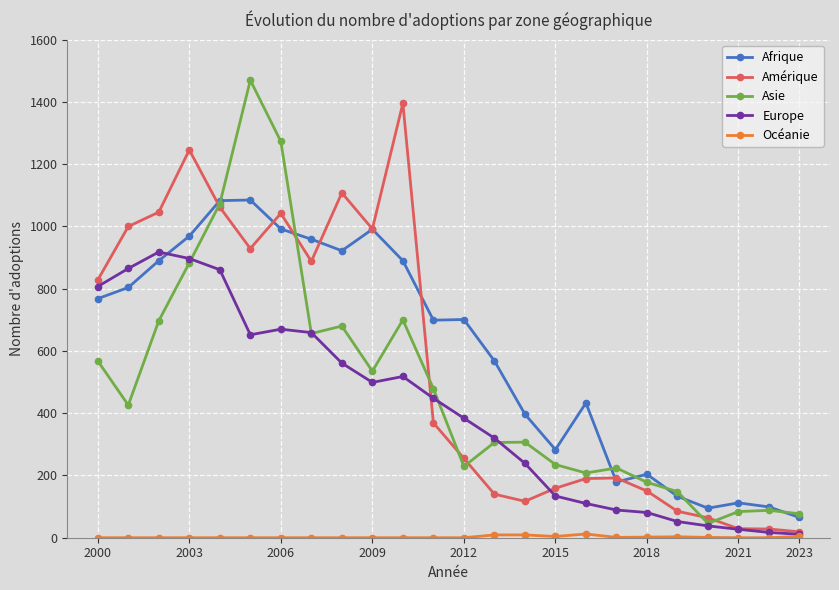

How many times do Afrique and Europe cross each other?

1